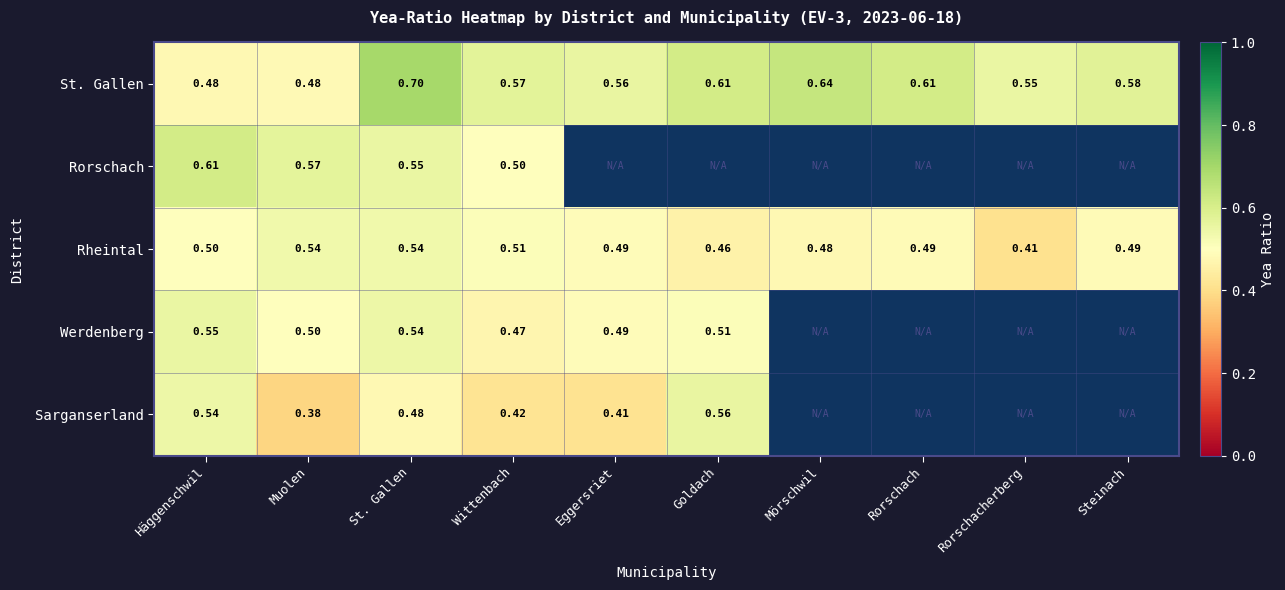

What is the minimum value for St. Gallen?

0.5